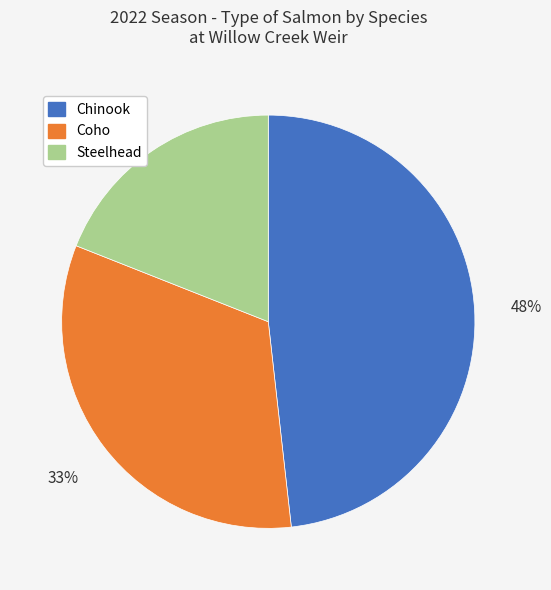

To the nearest percent, what is the difference between the largest and smallest slice percentages?

29%